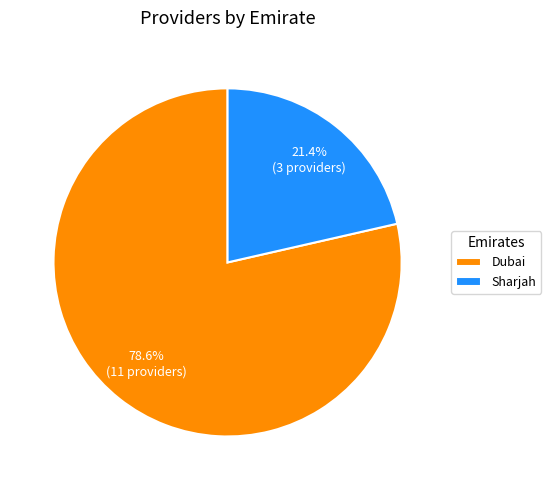

Count the number of slices in the pie.

2